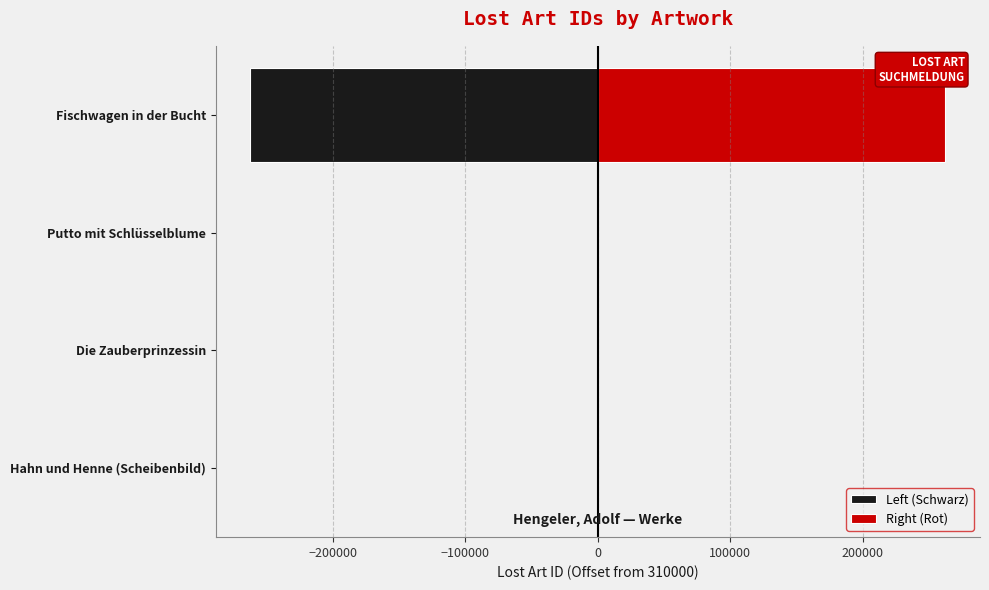

What is the smallest value displayed?

-262421